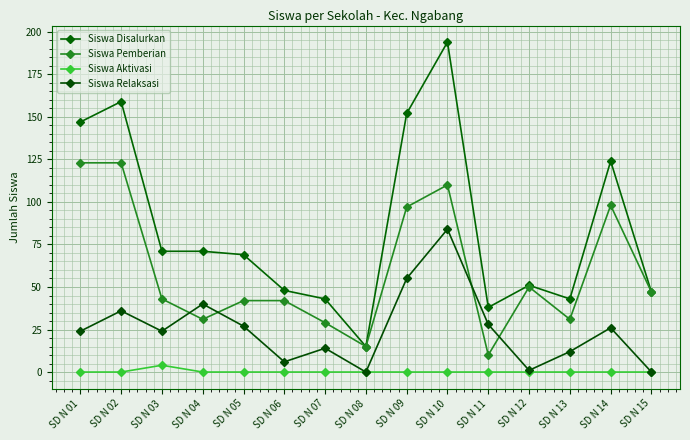

At which category does the chart reach its minimum across all series?

SD N 01